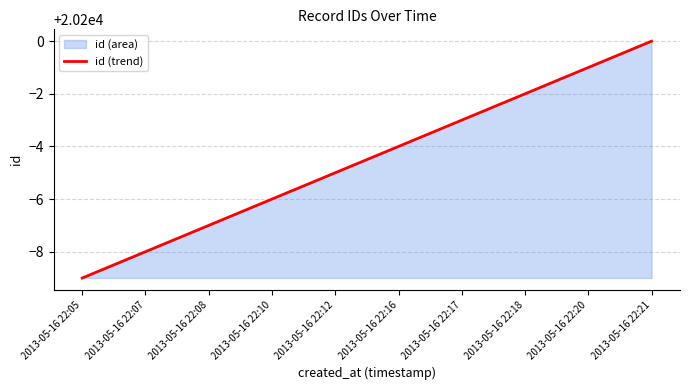

How many values are below 20196?

5